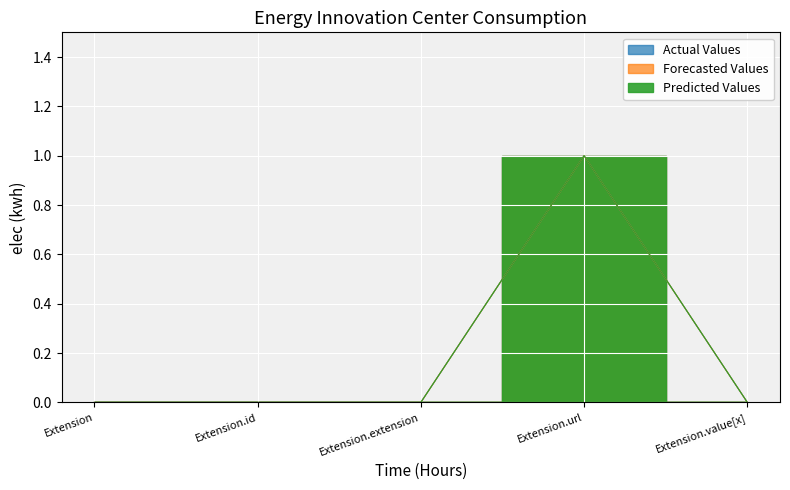

Is it true that Actual Values equals 1 at Extension.id?

False